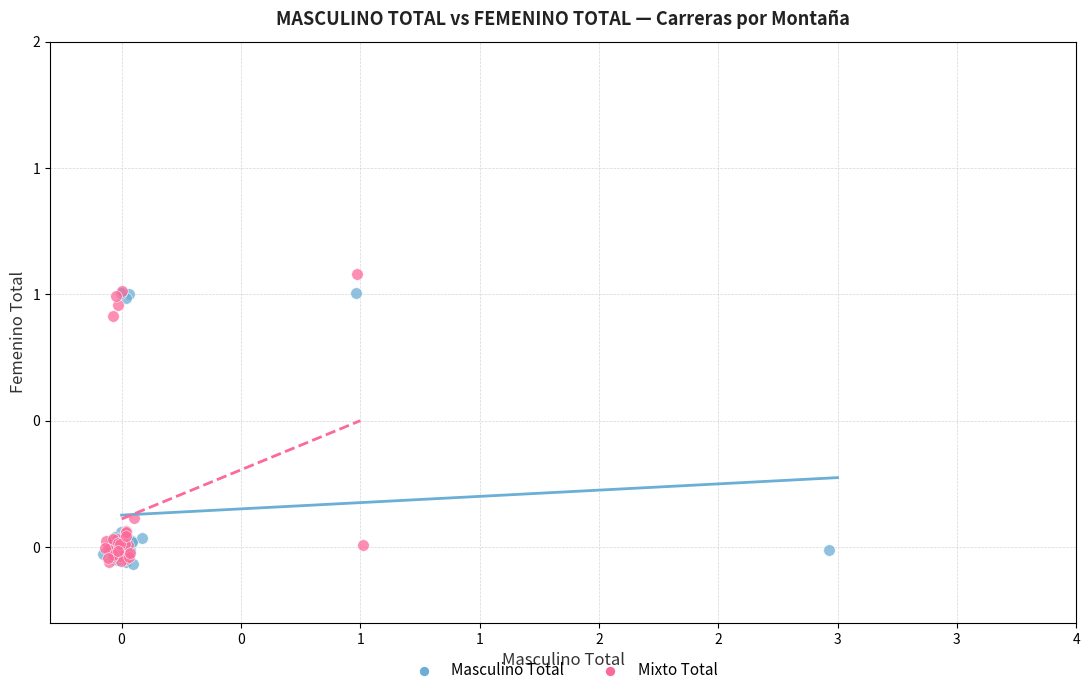

Which series has the largest Y range (max minus min)?

Mixto Total